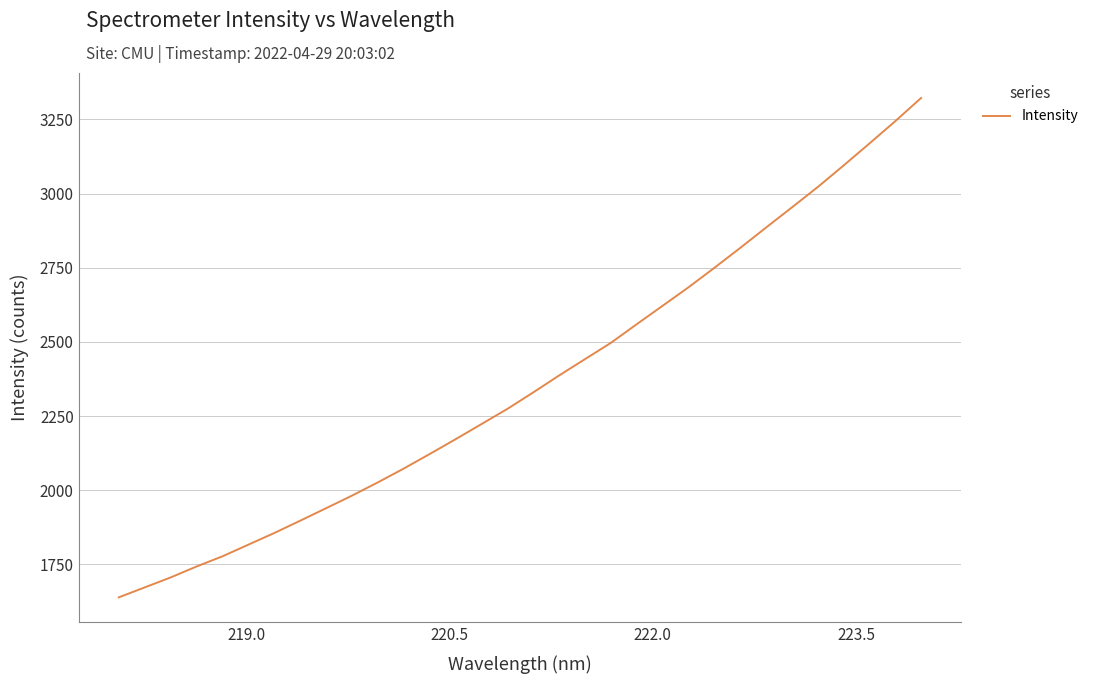

What is the greatest value displayed?

3322.2